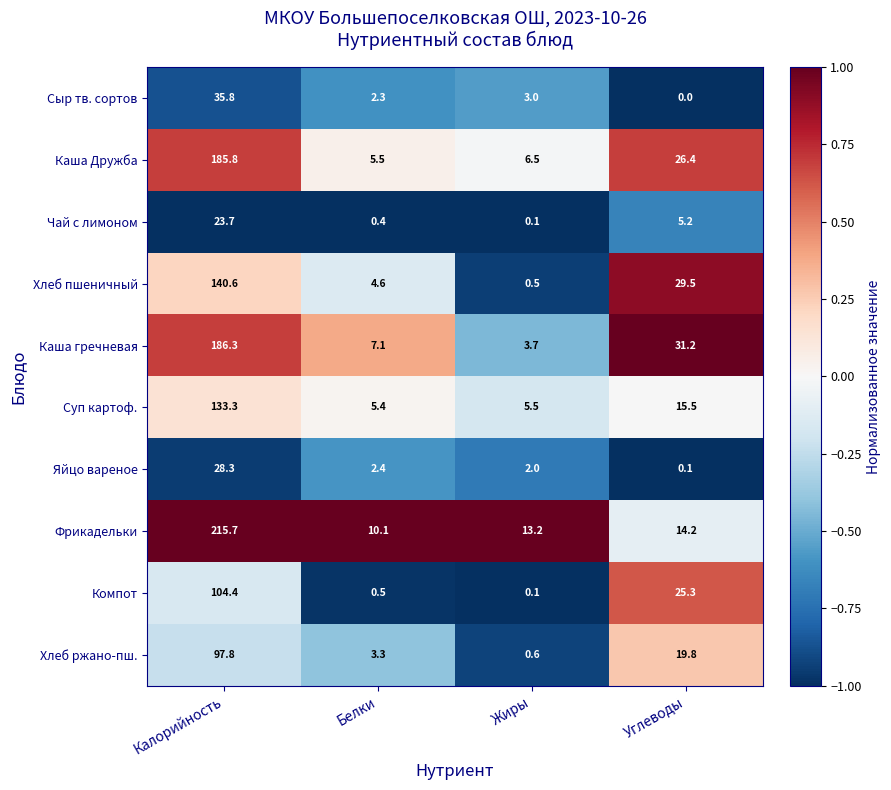

Is it true that Хлеб ржано-пш. equals 19.8 at Углеводы?

True